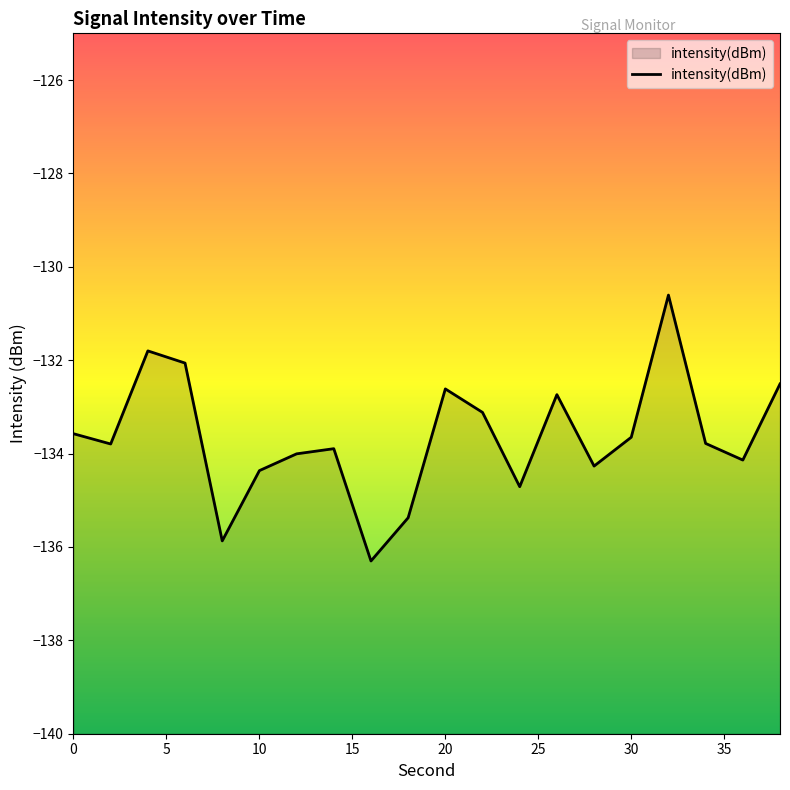

Between 10 and 30, which is larger?

30